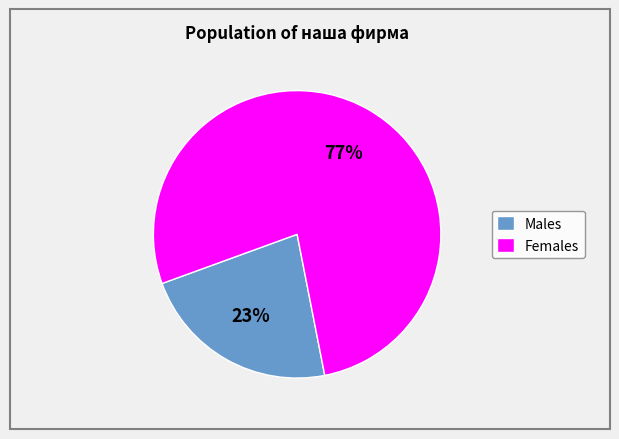

Which category has the smallest portion of the pie?

Males